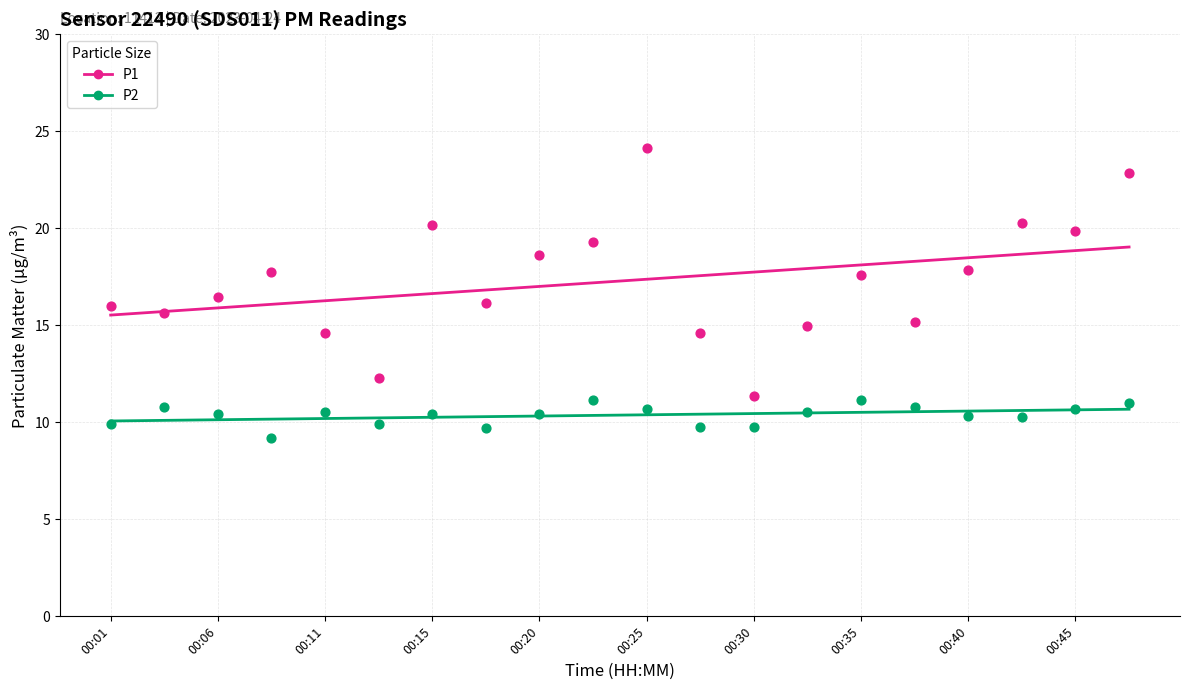

Is the value of P2 at 00:47 greater than the value of P1 at 00:42?

No